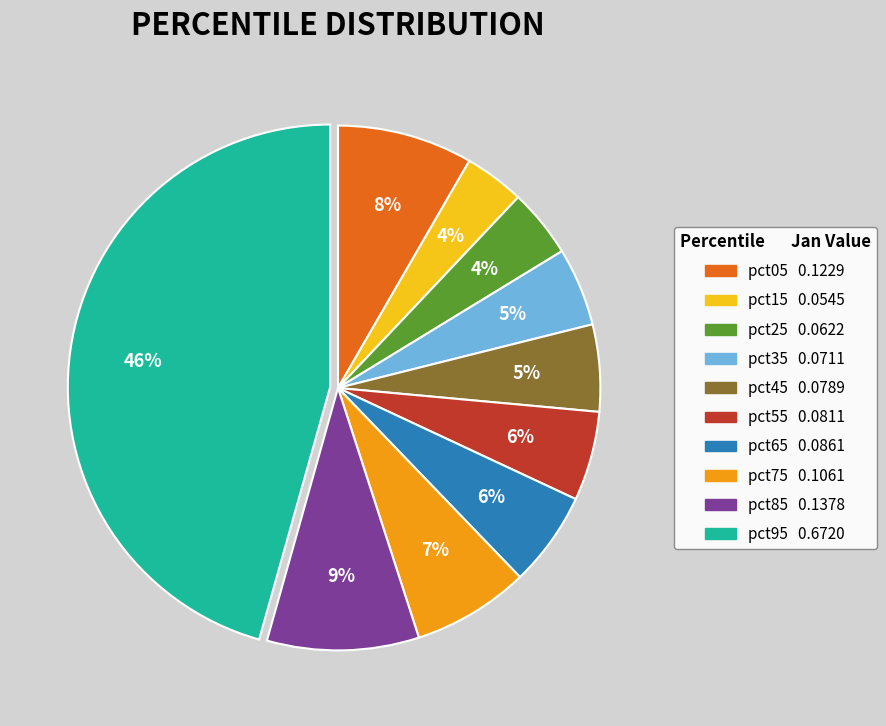

Is there any slice that represents more than half of the pie?

No